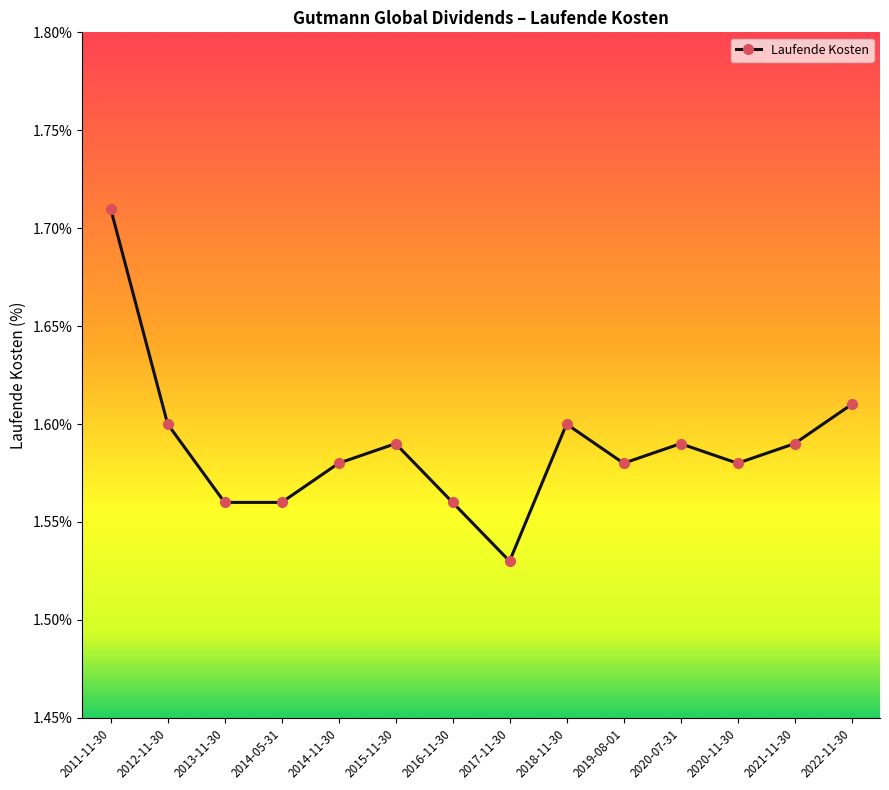

Where is the data nearest to the value 1?

2017-11-30